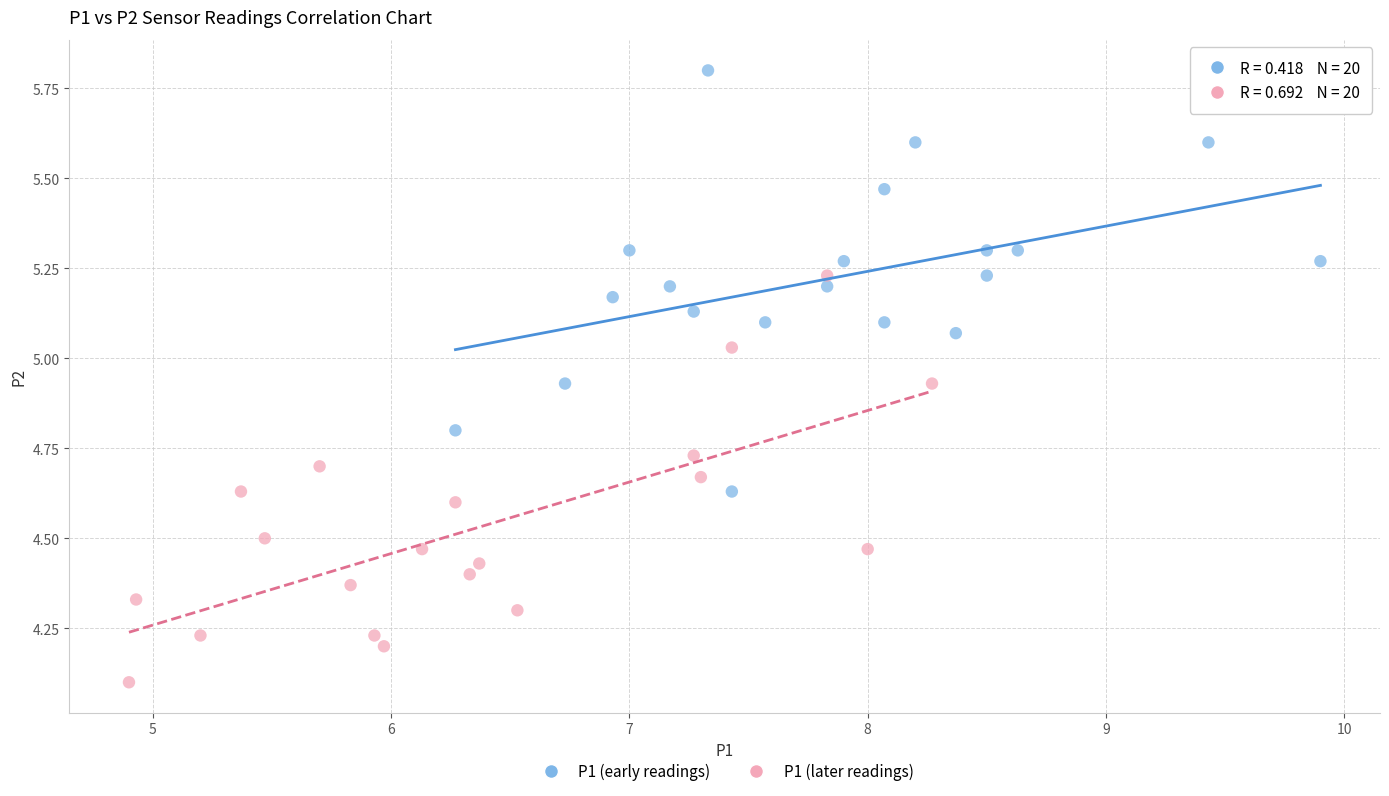

Which series contains the highest Y value?

P1 (early readings)